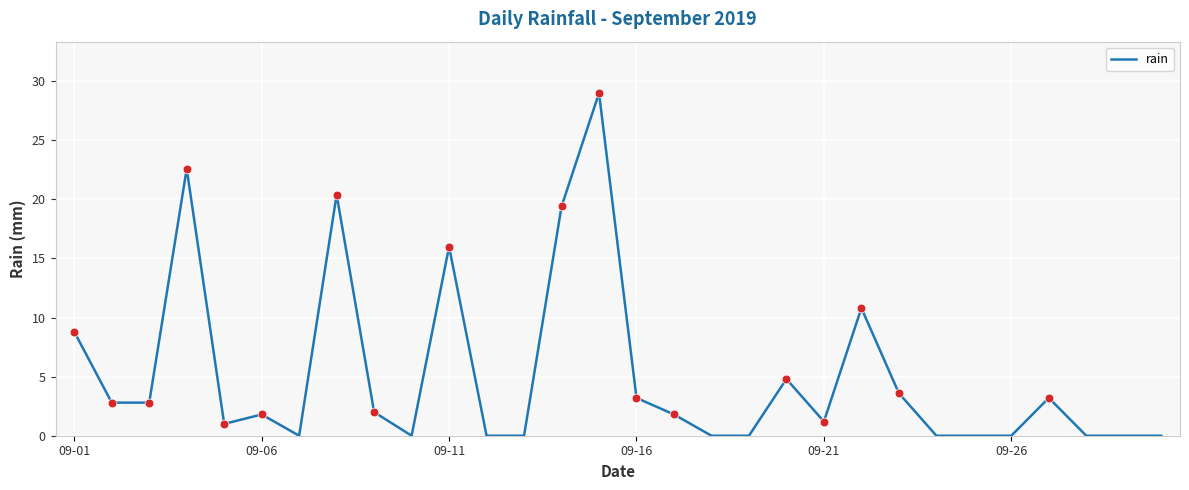

What is the maximum value shown in the chart?

29.0